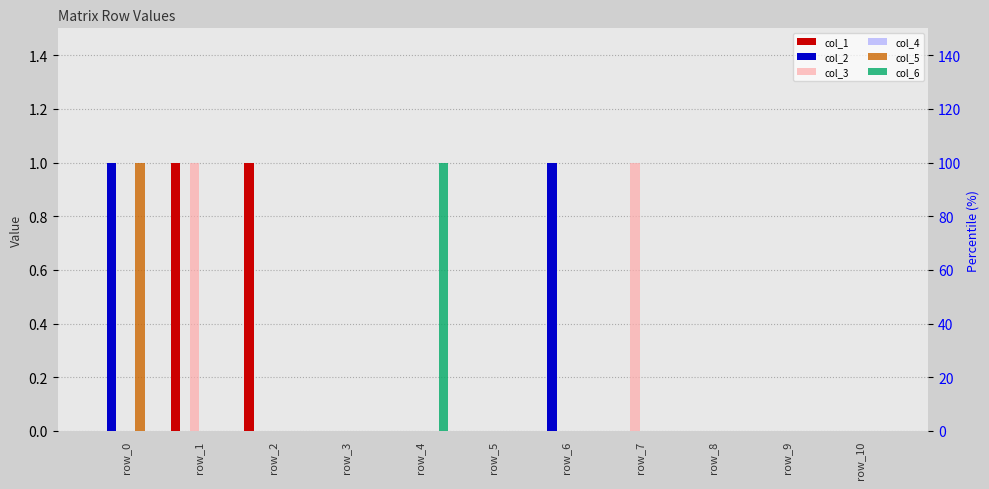

How many series are shown in this chart?

6